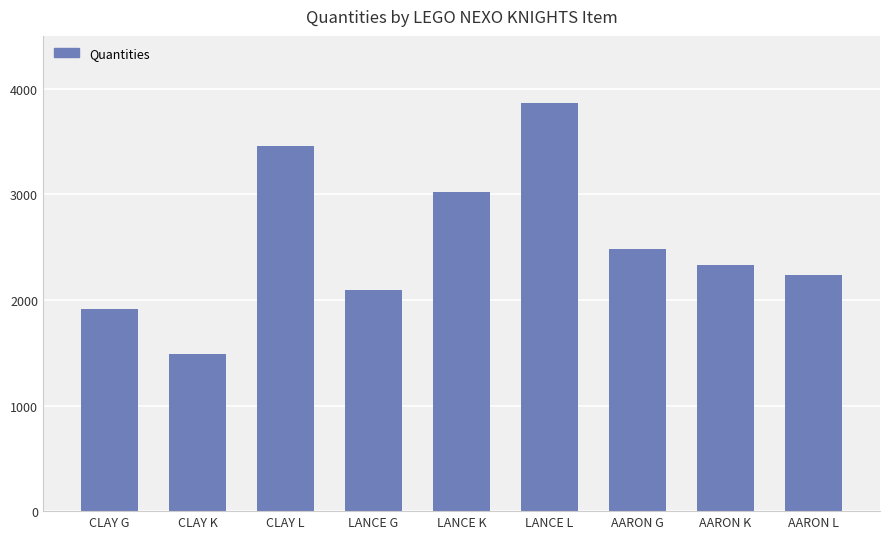

What is the smallest value displayed?

1487